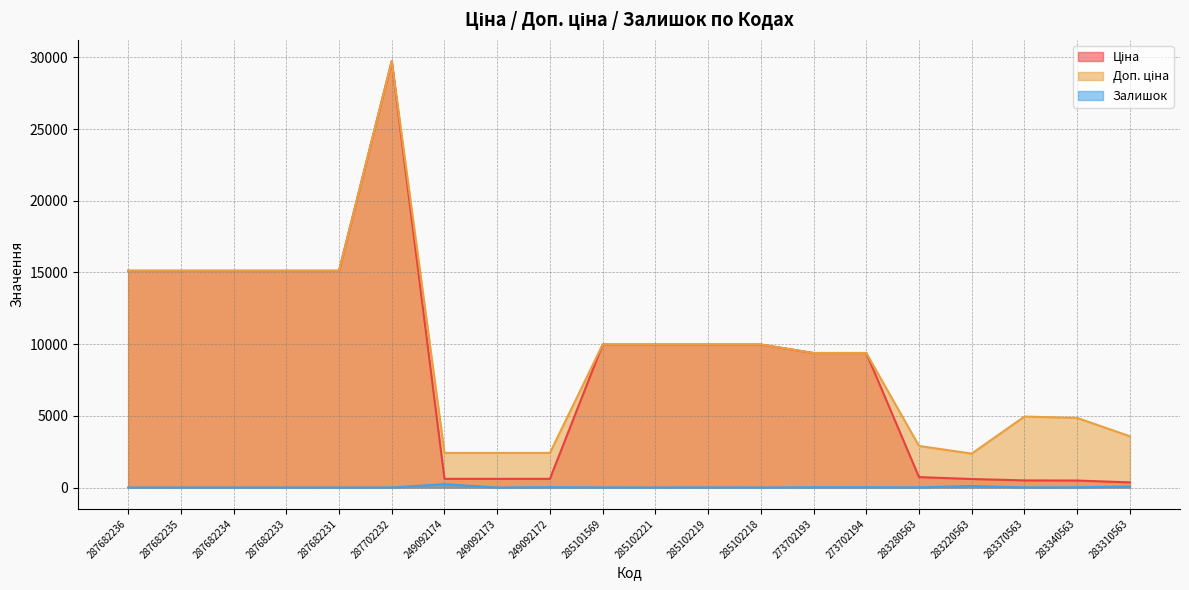

Where is Ціна nearest to the value 15052?

287682236